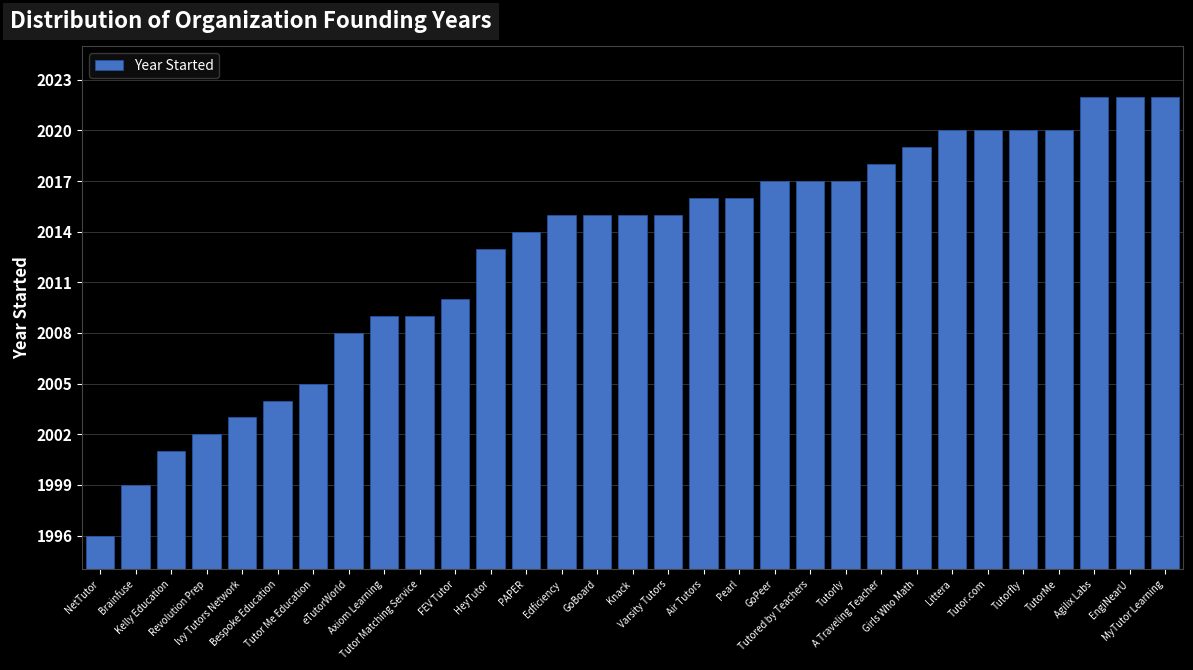

What is the difference between the maximum and minimum values?

26